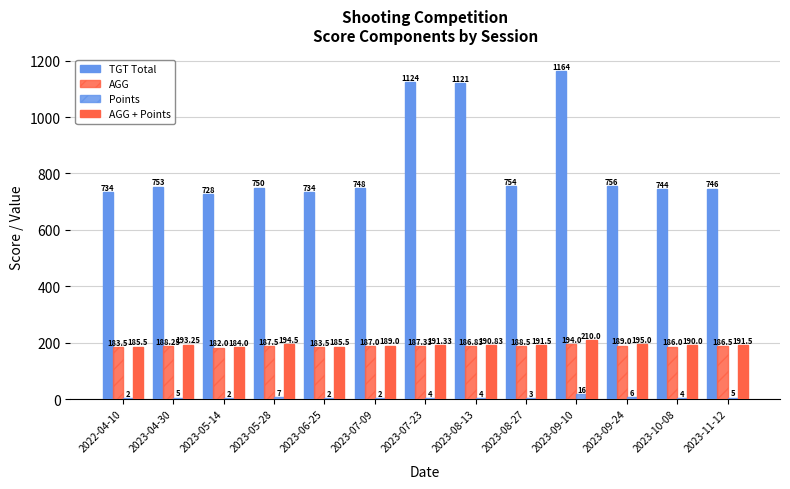

Which series has the largest total across all categories?

TGT Total